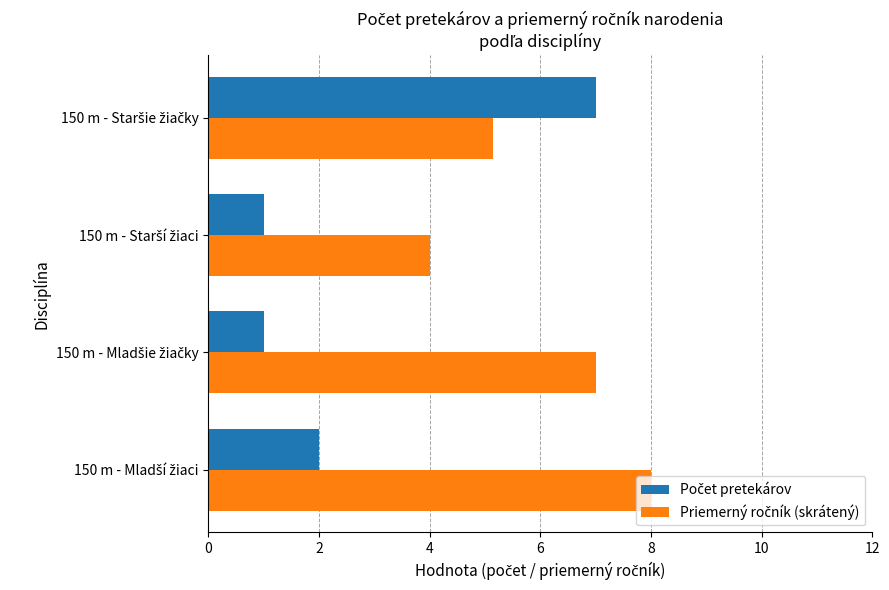

How many distinct data groups are displayed?

2